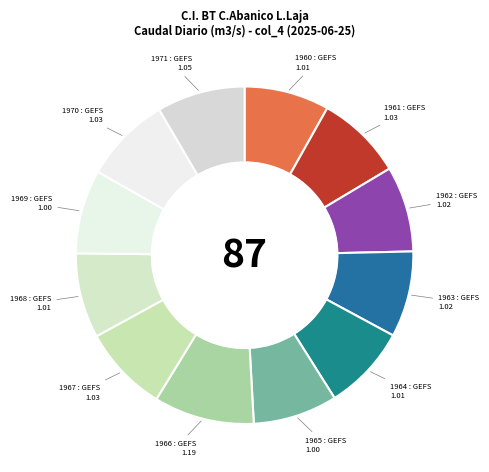

Does 1971 : GEFS represent more than half of the total?

No